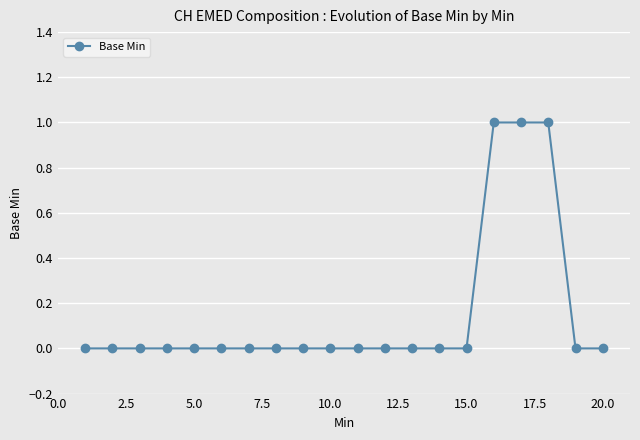

What is the sum of all values?

3